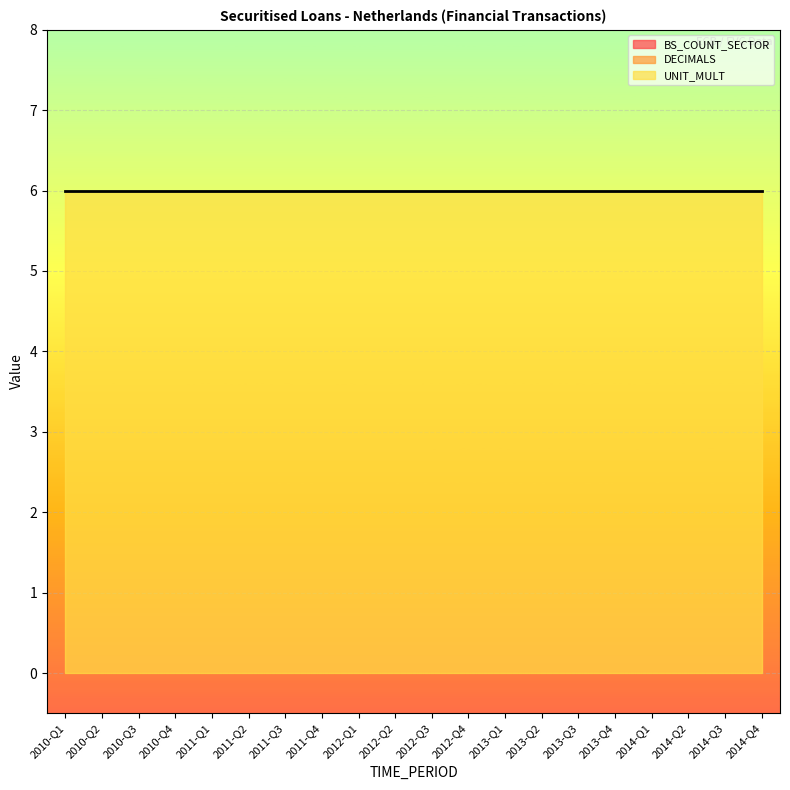

What are all the series names shown in the legend?

BS_COUNT_SECTOR, DECIMALS, UNIT_MULT